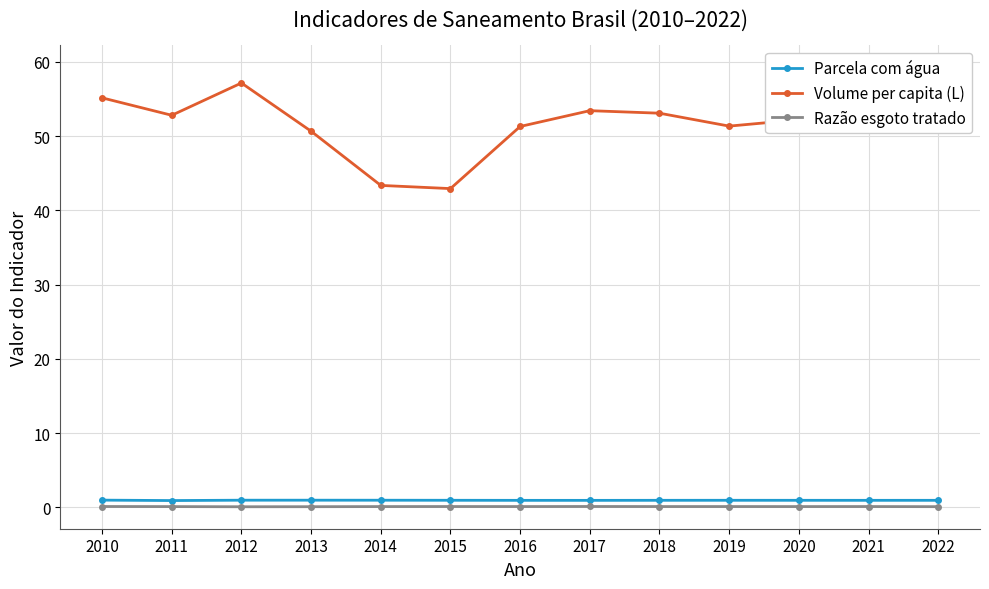

Reading right to left, list all the values displayed in this chart.

Parcela com água: 0.9	0.9	0.9	0.9	0.9	0.9	0.9	0.9	0.9	1.0	1.0	0.9	1.0
Volume per capita (L): 59.3	52.4	52.2	51.4	53.1	53.4	51.3	42.9	43.4	50.7	57.2	52.8	55.2
Razão esgoto tratado: 0.1	0.1	0.1	0.1	0.1	0.1	0.1	0.1	0.1	0.1	0.1	0.1	0.1